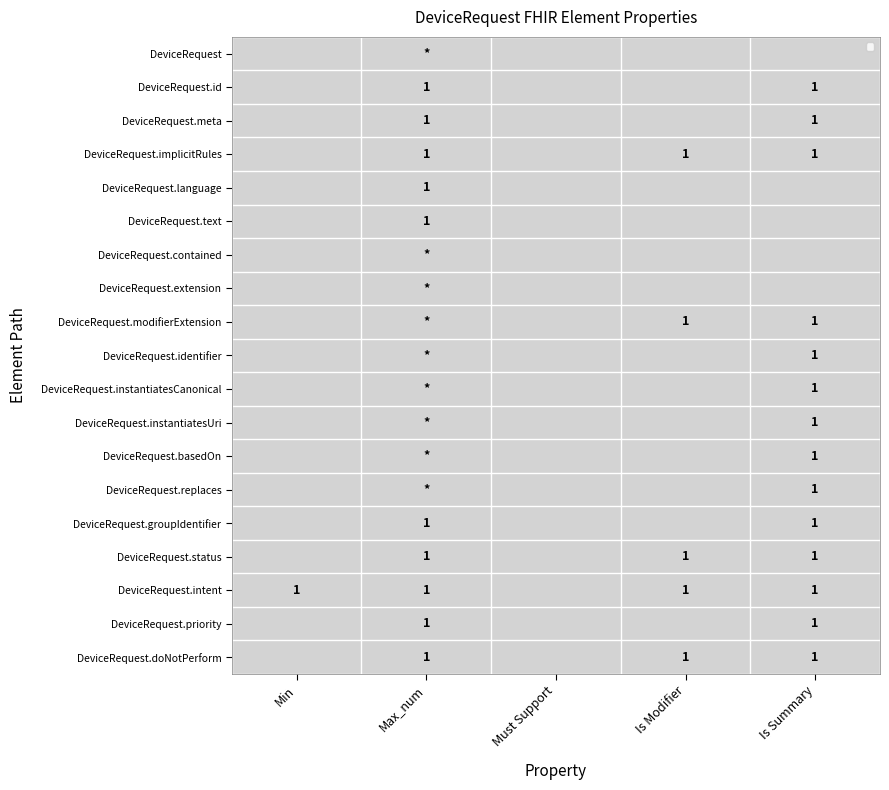

The value of DeviceRequest.groupIdentifier at Is Summary is 1. True or false?

True